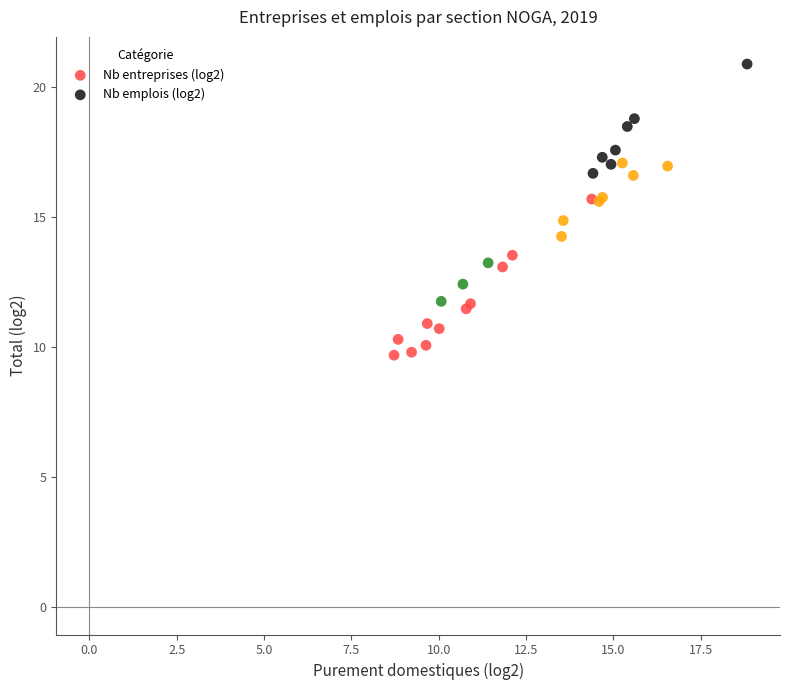

Which series contains the lowest Y value?

Nb entreprises (log2)